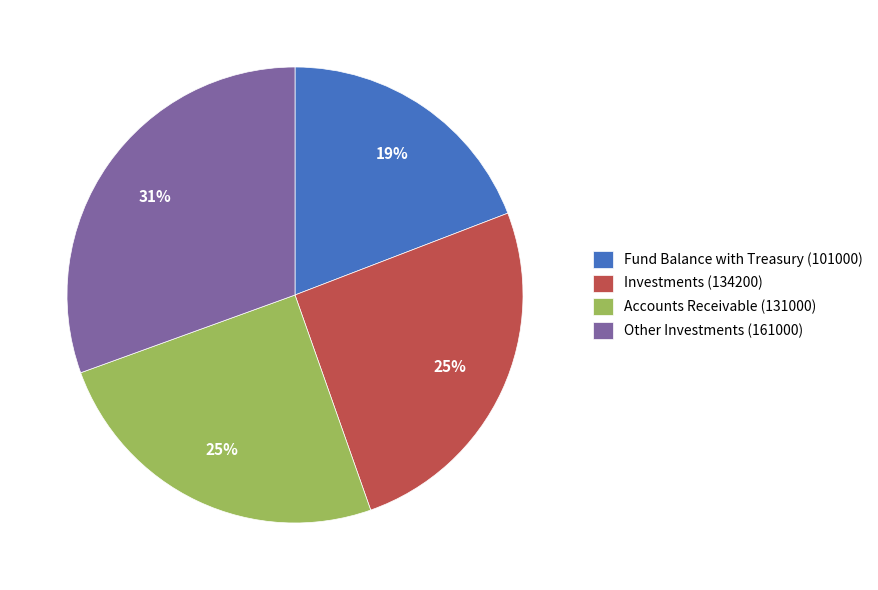

To the nearest percent, what is the combined percentage of Fund Balance with Treasury (101000) and Other Investments (161000)?

50%